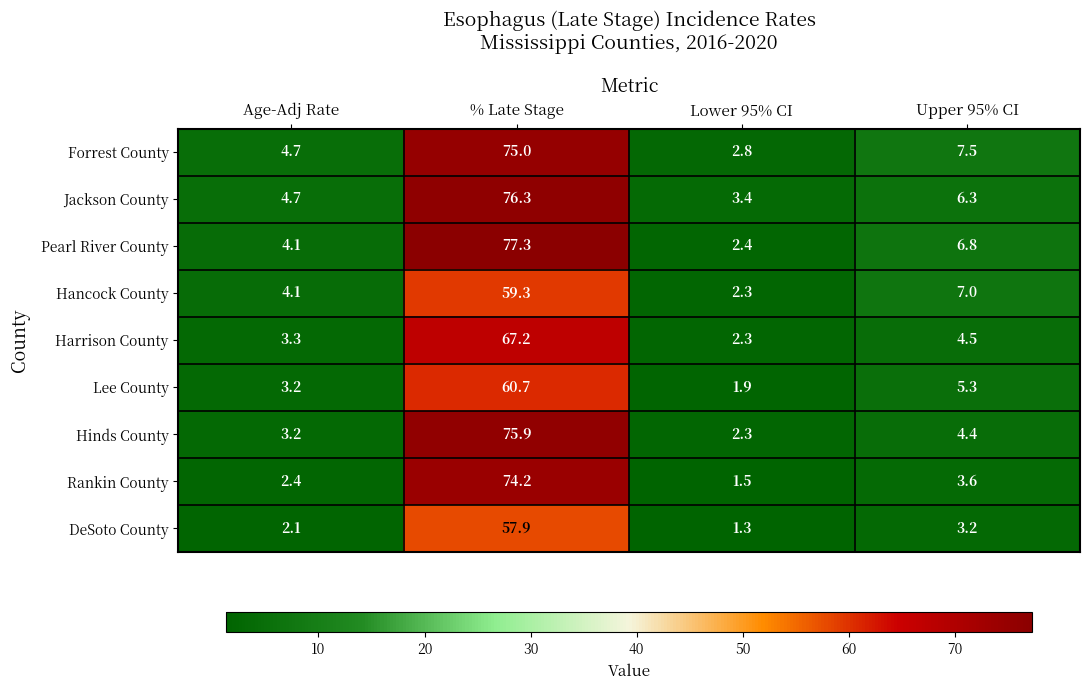

Rank the series at % Late Stage from lowest to highest value.

DeSoto County, Hancock County, Lee County, Harrison County, Rankin County, Forrest County, Hinds County, Jackson County, Pearl River County